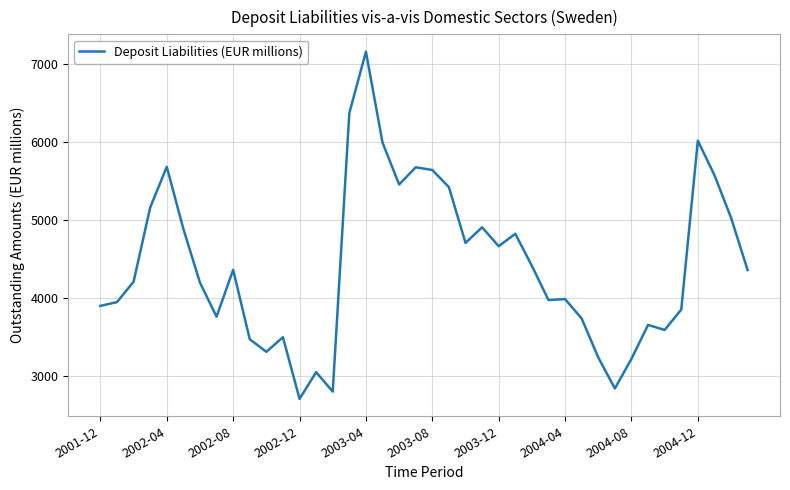

What is the greatest value displayed?

7151.9